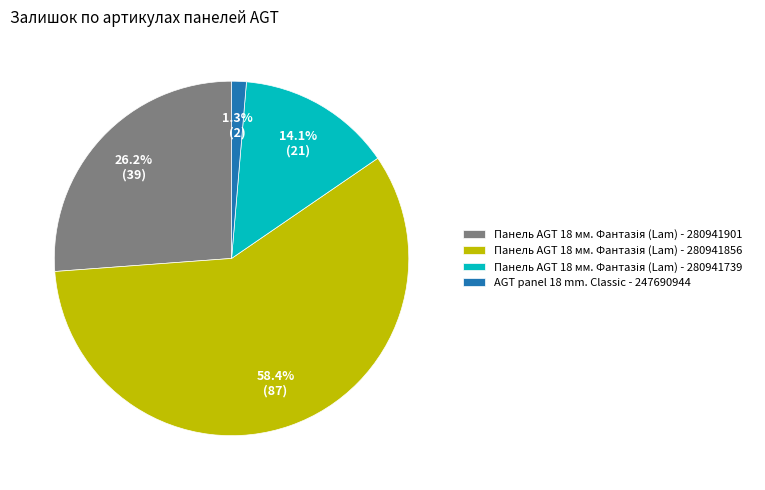

What portion of the pie excludes AGT panel 18 mm. Classic - 247690944?

98.7%